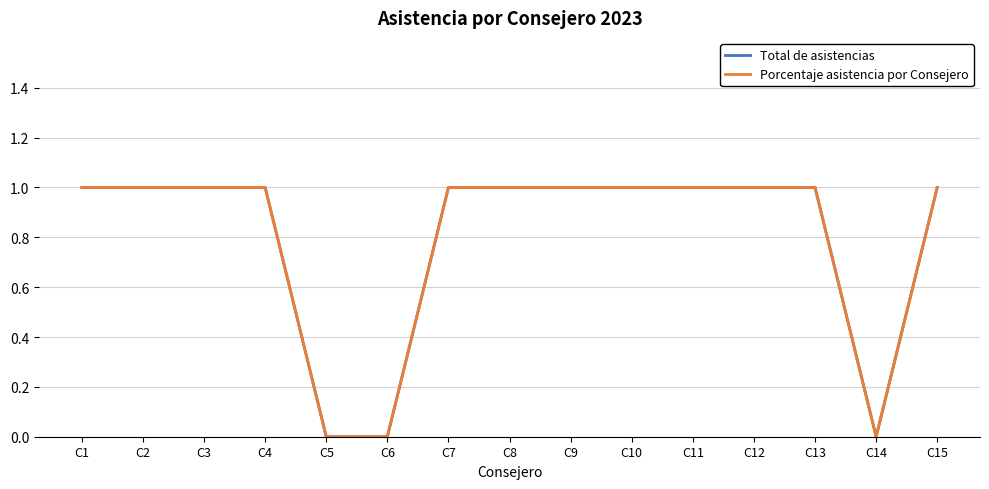

What is the difference between the Porcentaje asistencia por Consejero values at C6 and C10?

1